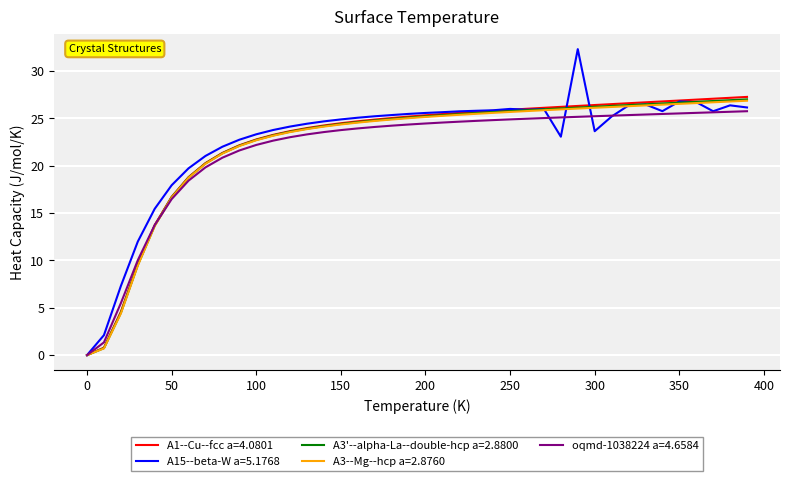

Which series has the widest spread of values?

A15--beta-W a=5.1768